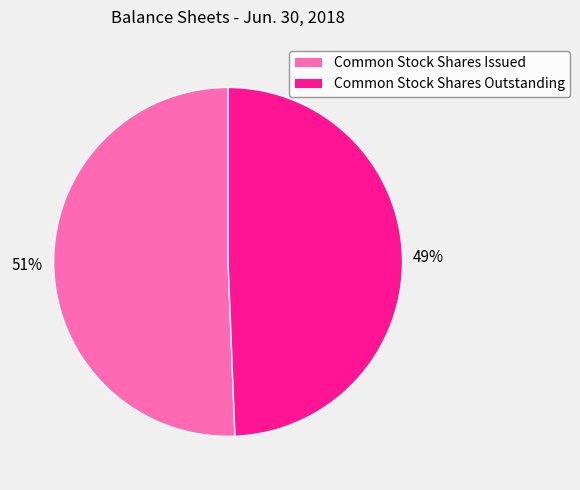

To the nearest percent, what is the average slice percentage?

50%